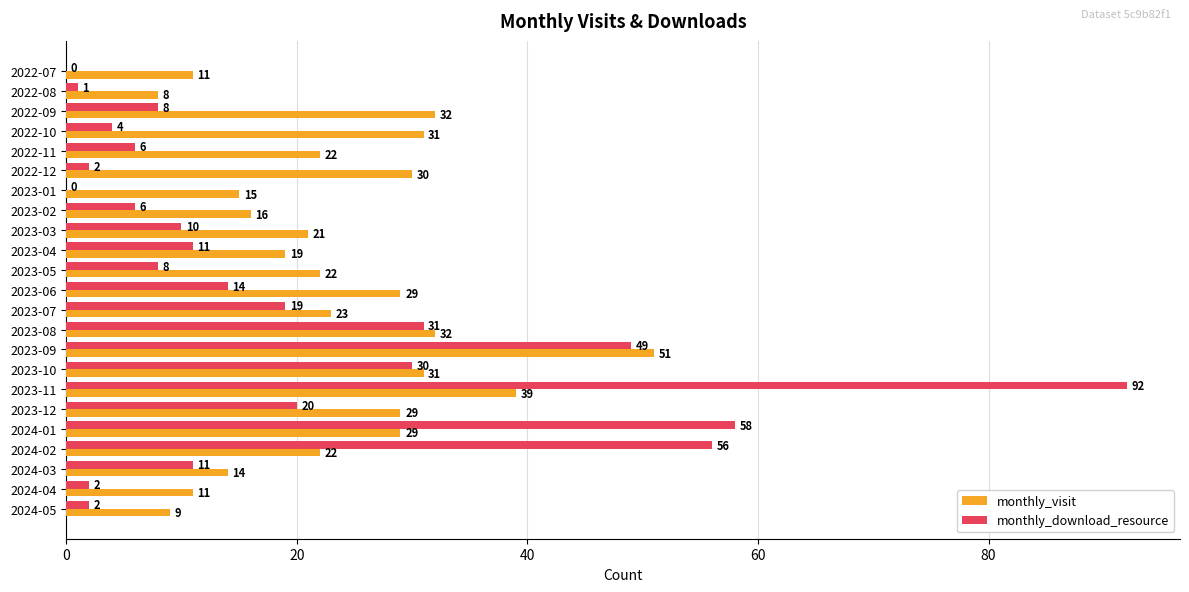

How many data points does each series have?

23